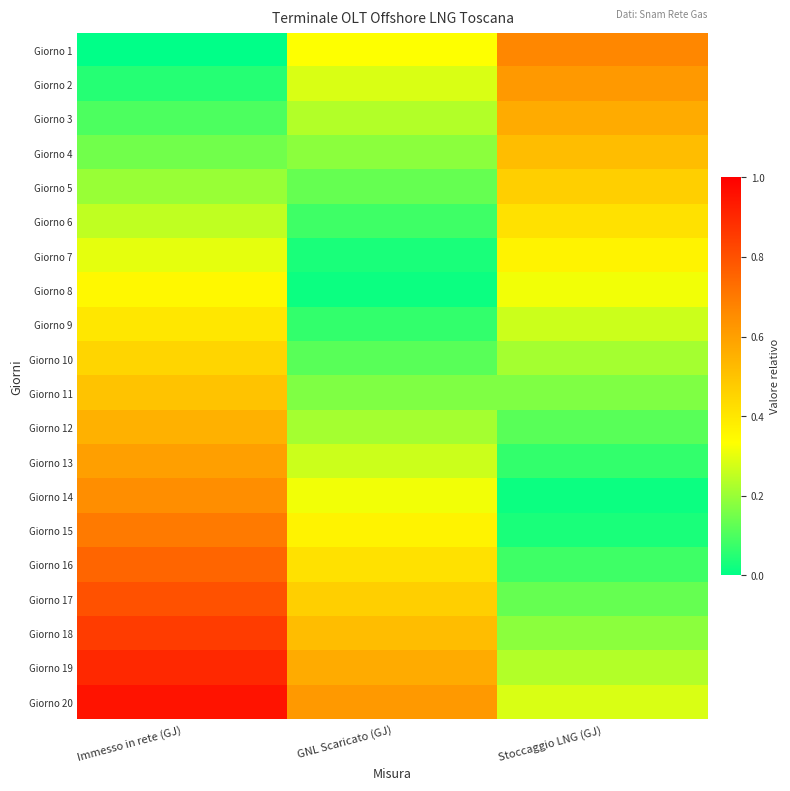

Which series has the largest total across all categories?

Giorno 20